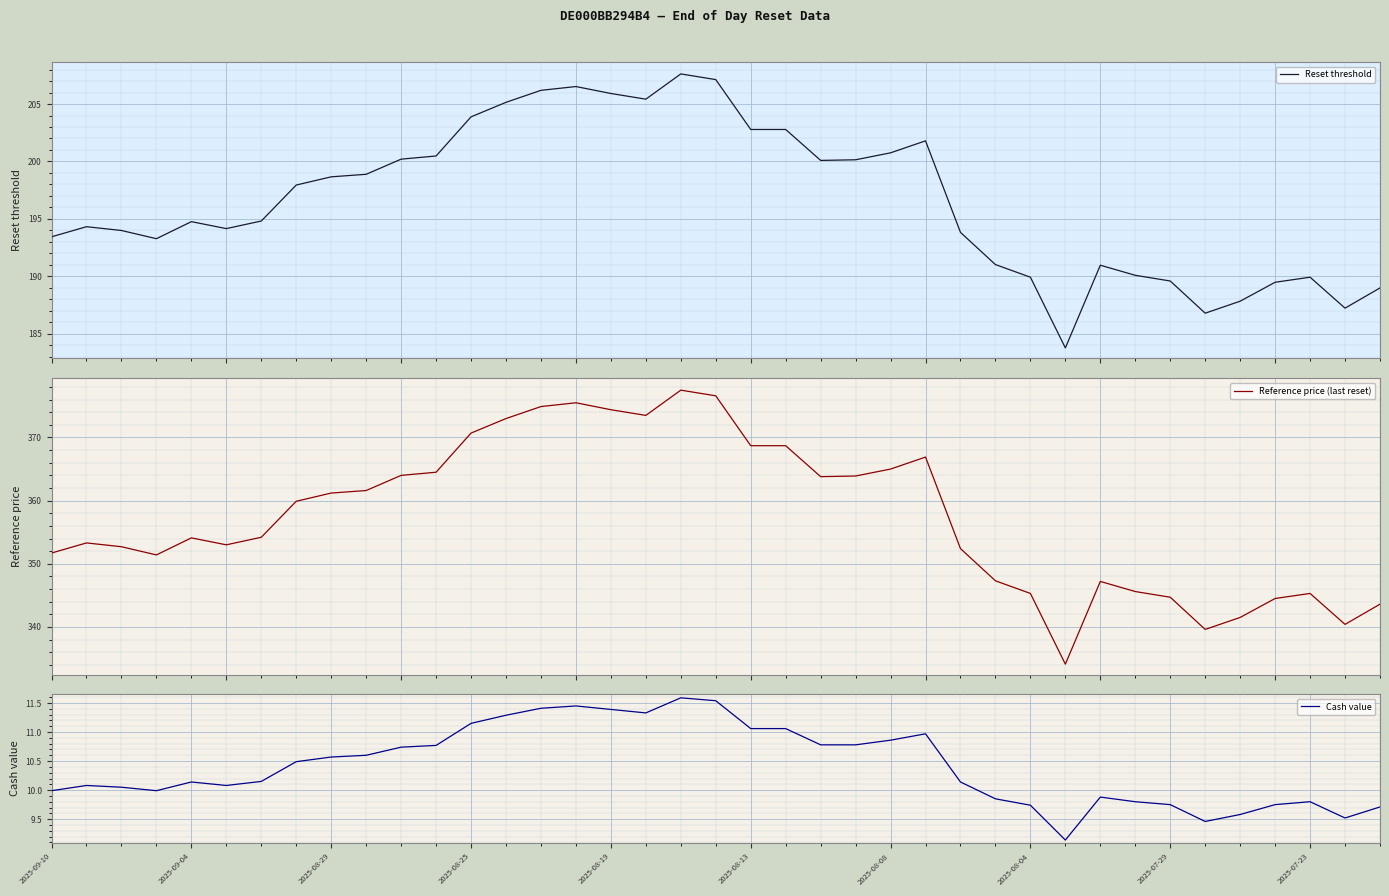

In Cash value, how many points are higher than both neighbors (excluding endpoints)?

7